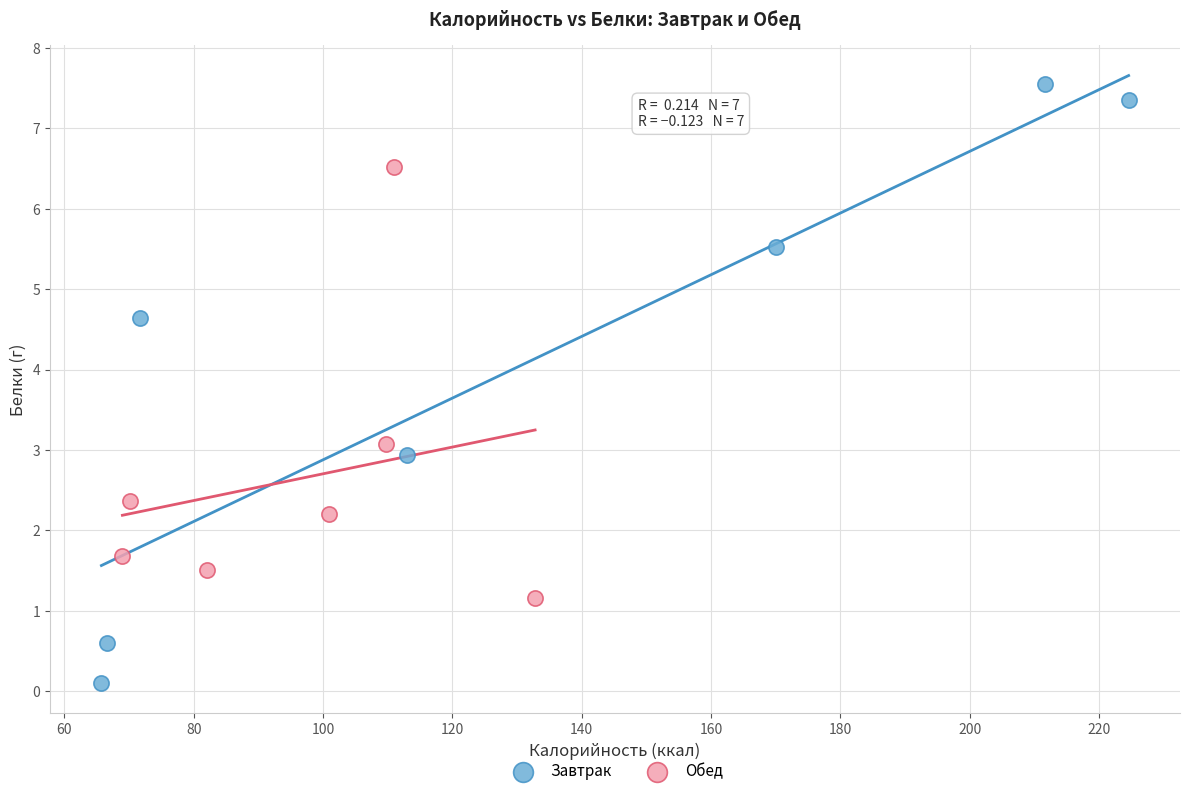

Which series reaches the minimum Y coordinate?

Завтрак